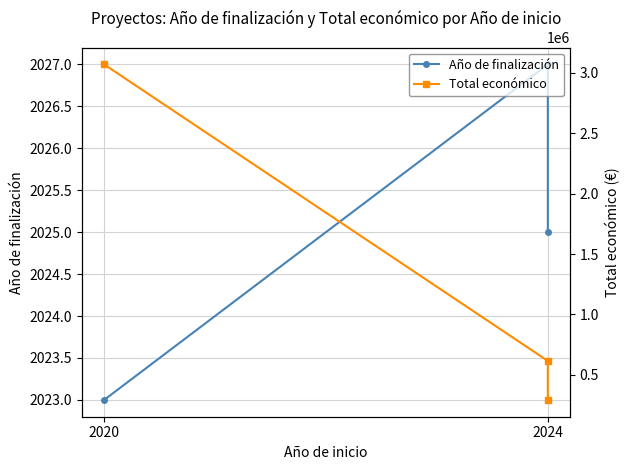

How many values in the Año de finalización series exceed 2025?

1